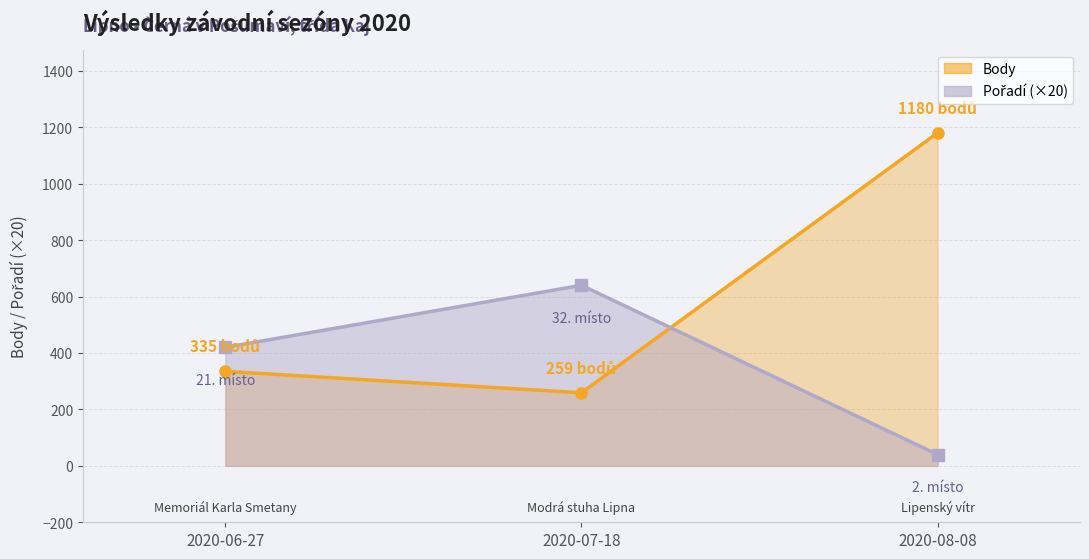

What is the highest value of the Pořadí series?

640